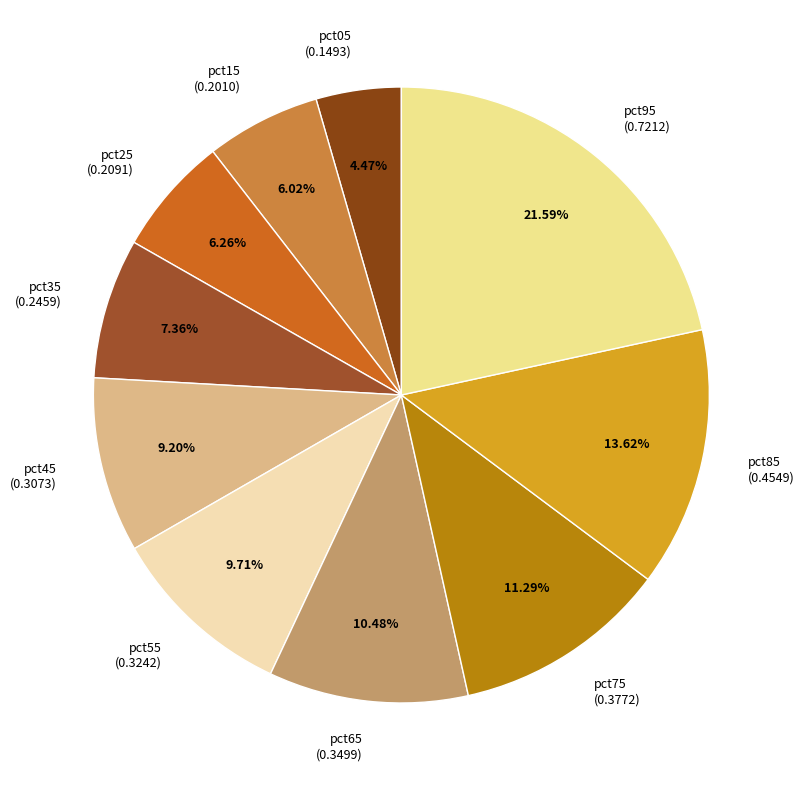

To the nearest percent, what portion does pct75 represent?

11%